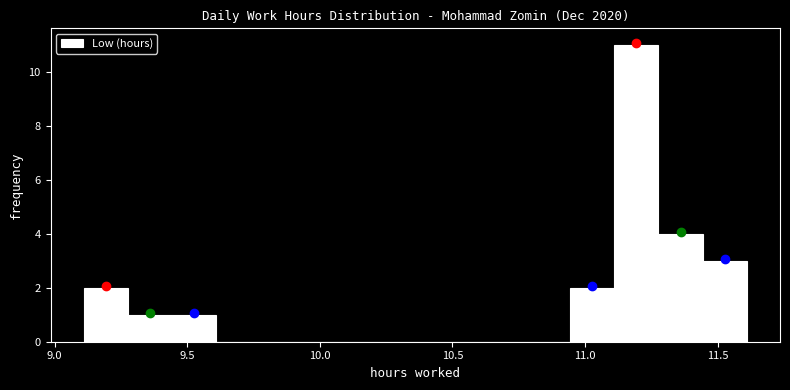

Around what value on the x-axis is the tallest bar? Give the approximate position of its centre, as read against the axis.

11.20